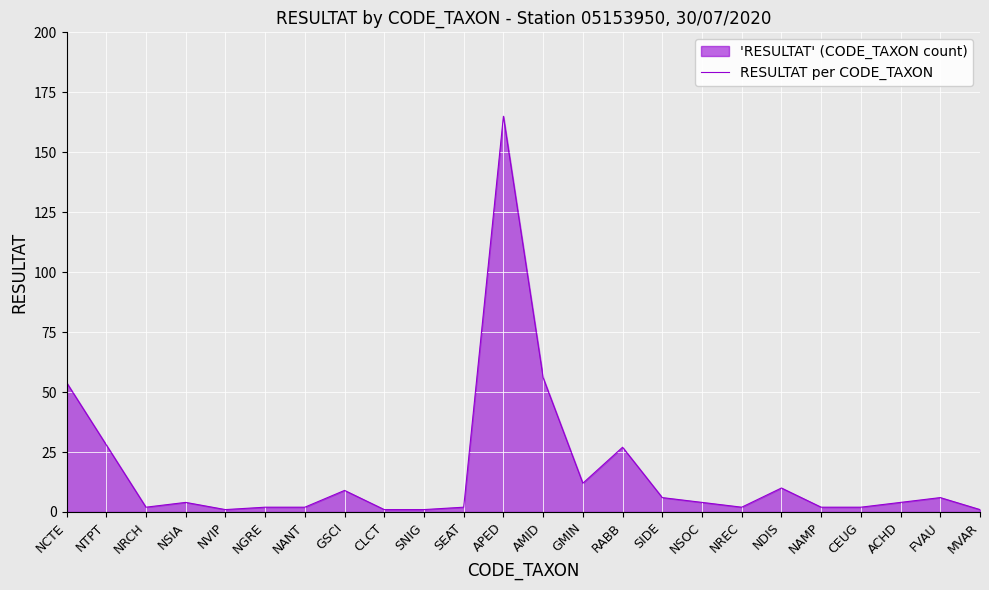

Reading left to right, transcribe all the data shown in this chart.

NCTE=54	NTPT=28	NRCH=2	NSIA=4	NVIP=1	NGRE=2	NANT=2	GSCI=9	CLCT=1	SNIG=1	SEAT=2	APED=165	AMID=56	GMIN=12	RABB=27	SIDE=6	NSOC=4	NREC=2	NDIS=10	NAMP=2	CEUG=2	ACHD=4	FVAU=6	MVAR=1